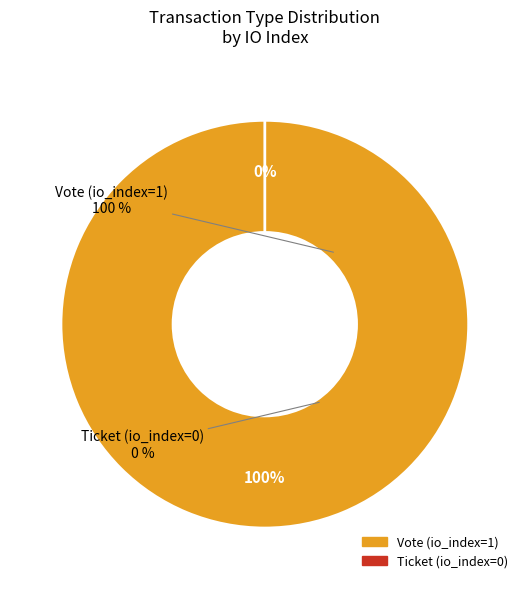

To the nearest percent, what portion does Vote (io_index=1) represent?

100%